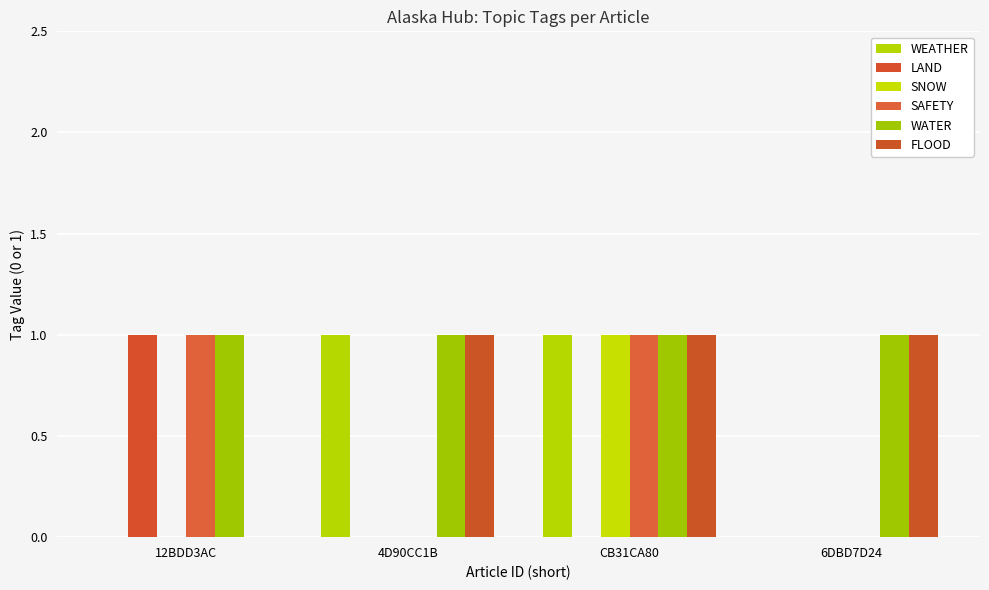

What is the total value across all series at 4D90CC1B?

3